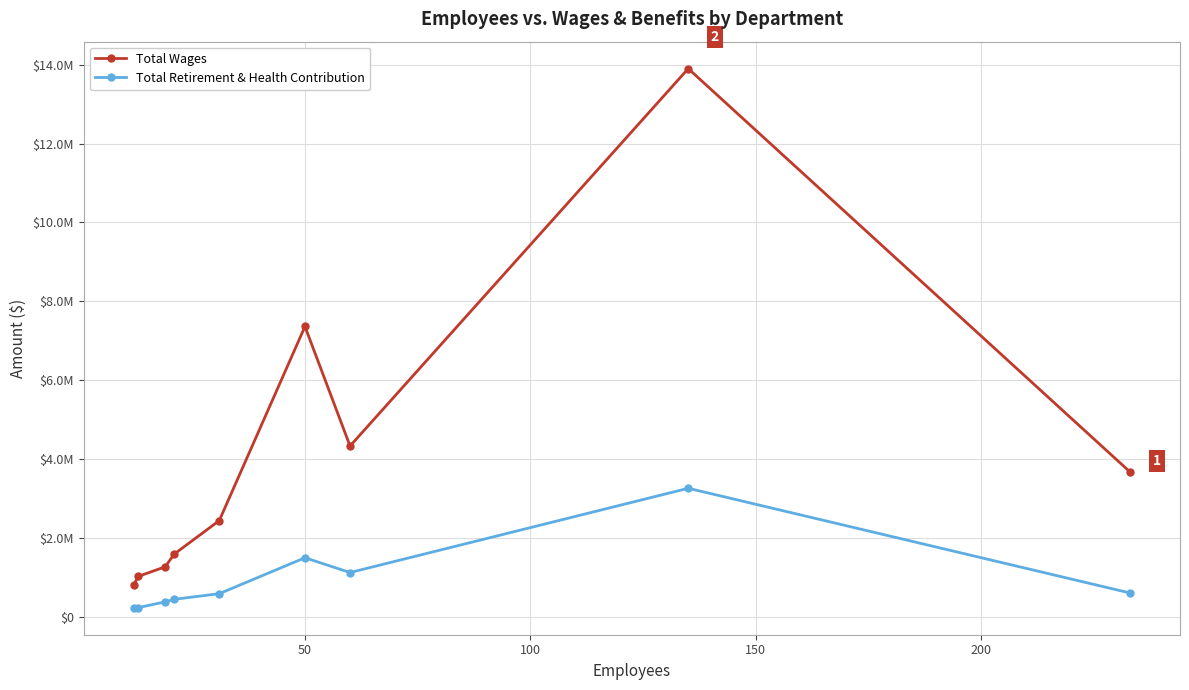

True or false: Total Wages and Total Retirement & Health Contribution intersect in this chart.

False